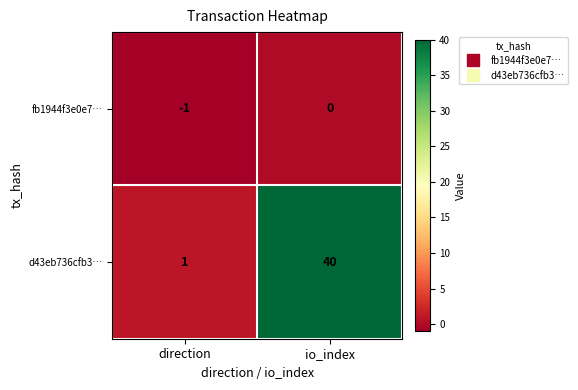

Which series has the largest range (max minus min)?

d43eb736cfb3…